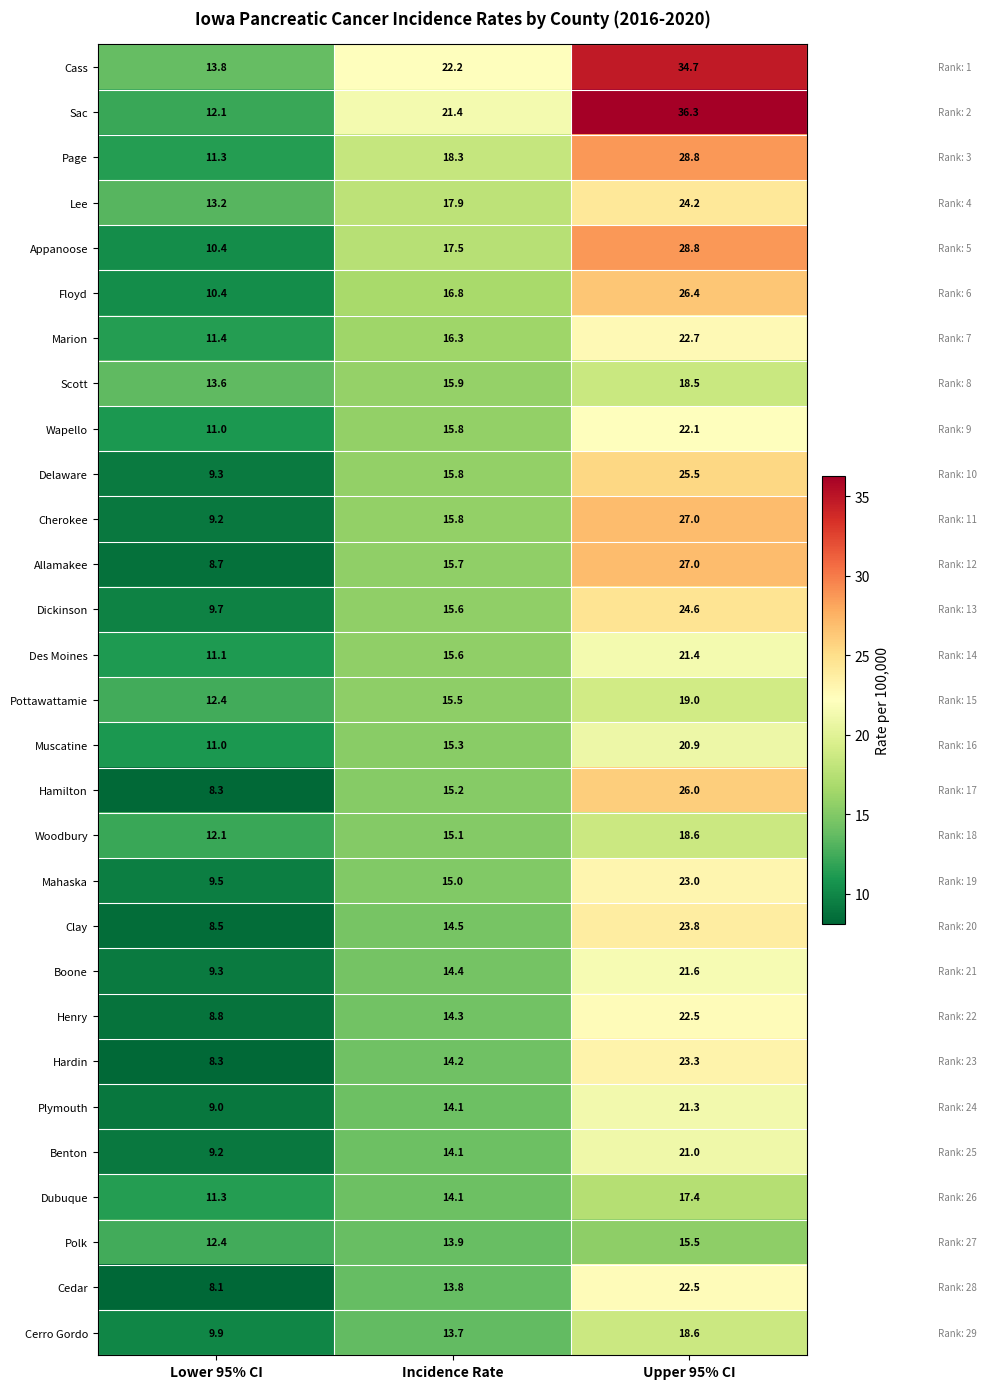

Which series changed the most between Lower 95% CI and Upper 95% CI?

Sac